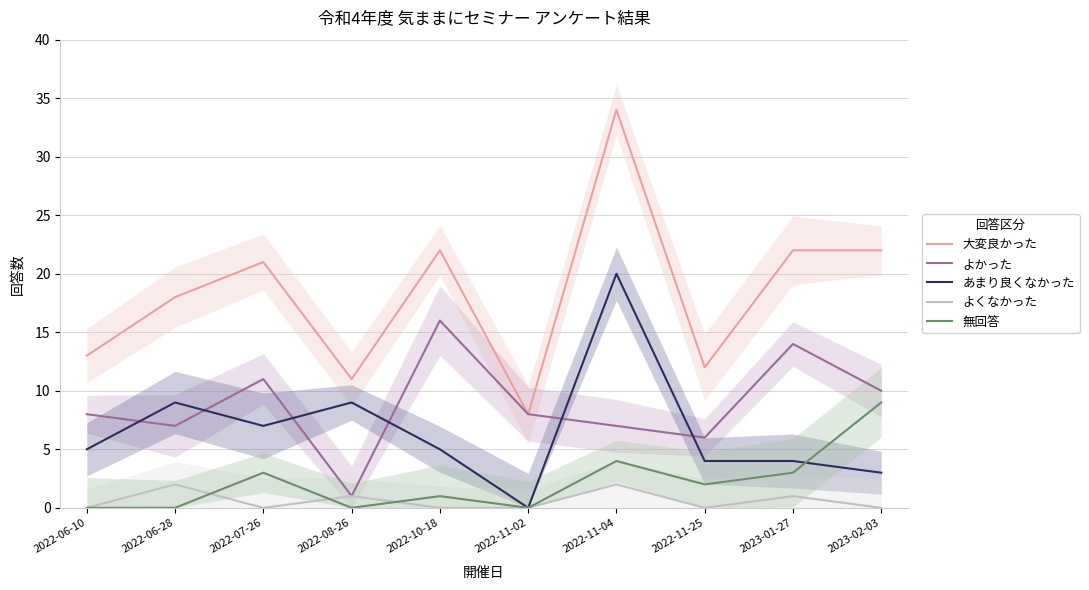

What is the spread (max minus min) of values at 2022-06-28?

18